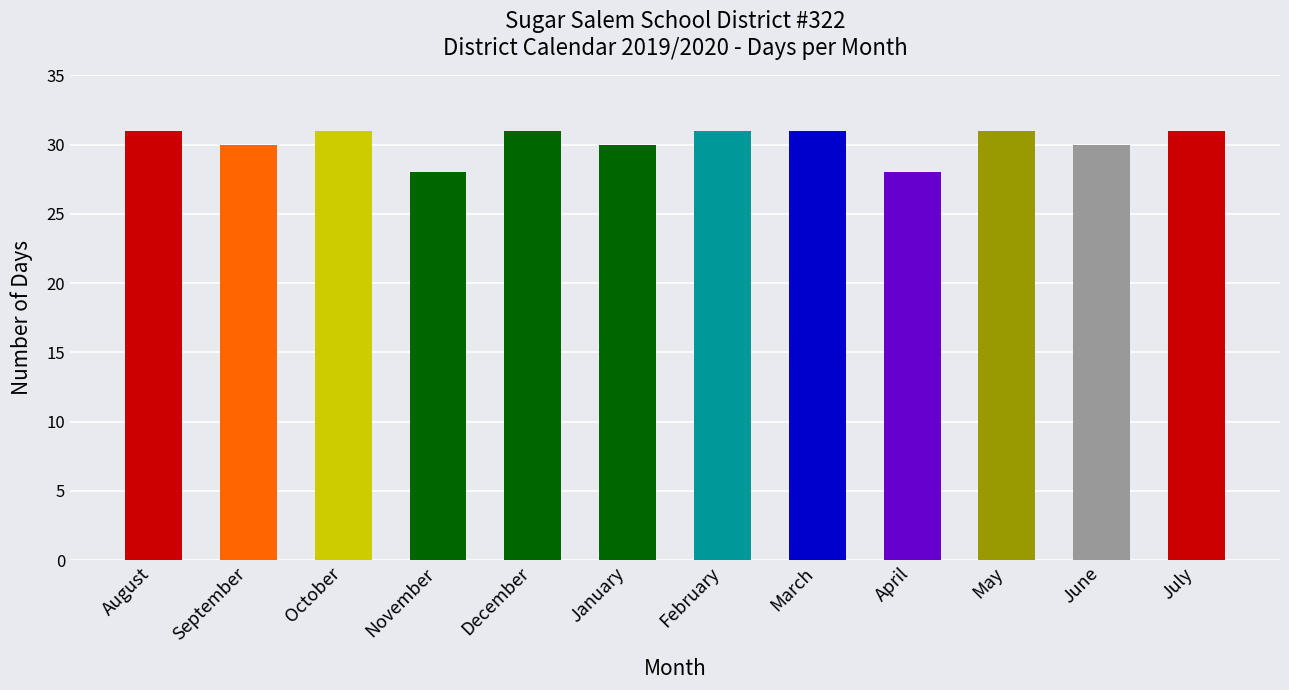

What is the label of the 11th bar from the right?

September